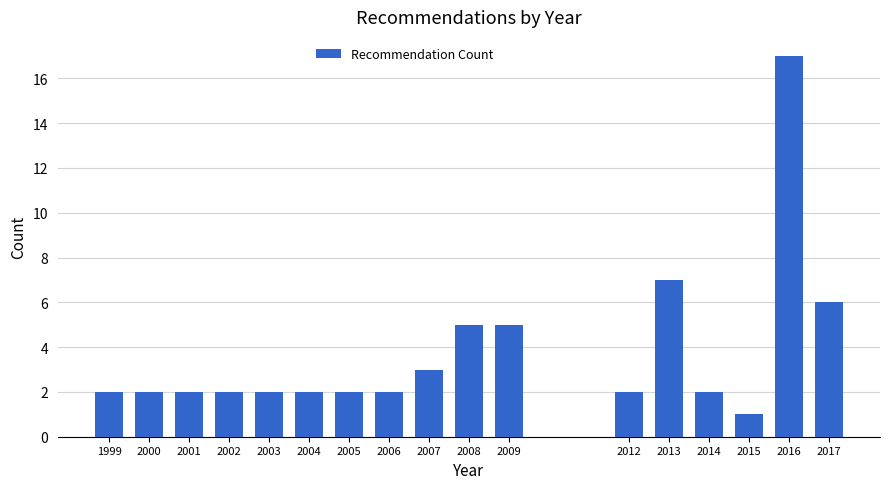

Reading left to right, transcribe all the data shown in this chart.

2	2	2	2	2	2	2	2	3	5	5	2	7	2	1	17	6